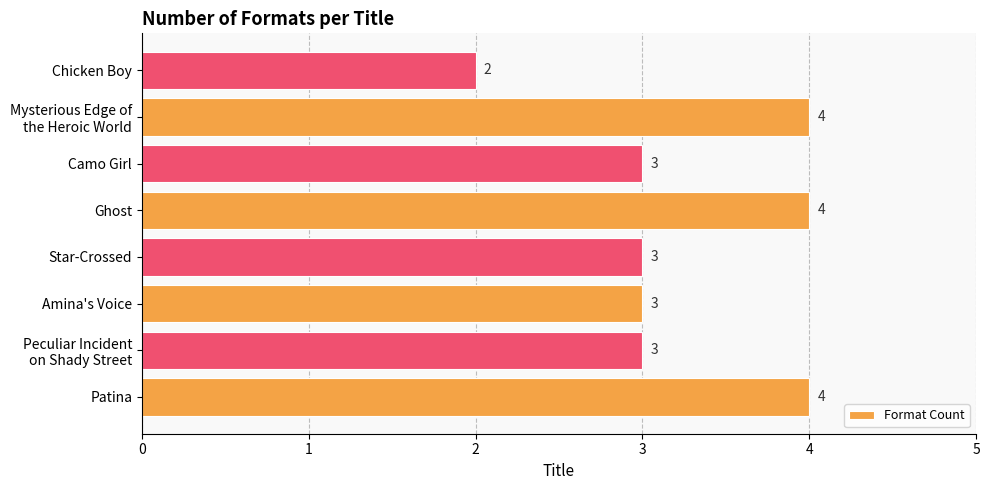

Approximately how many times larger is the value at Star-Crossed compared to Amina's Voice?

1.0